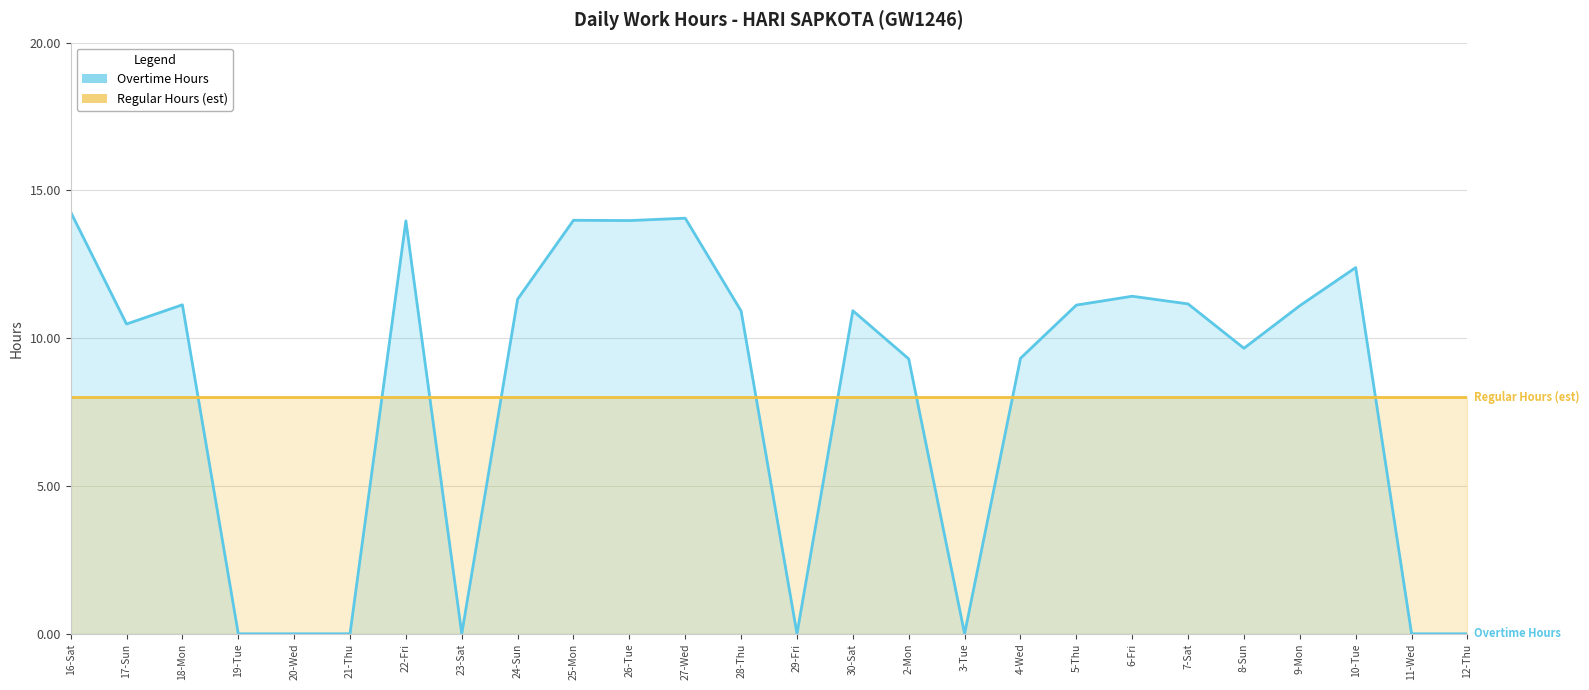

What is the greatest value displayed?

14.3